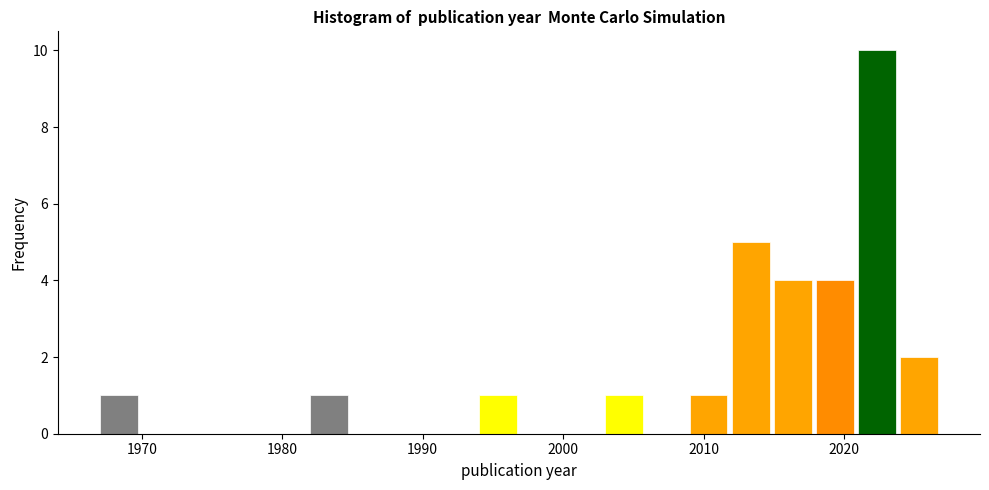

Read against the x-axis, roughly where is the centre of the tallest bar?

2022